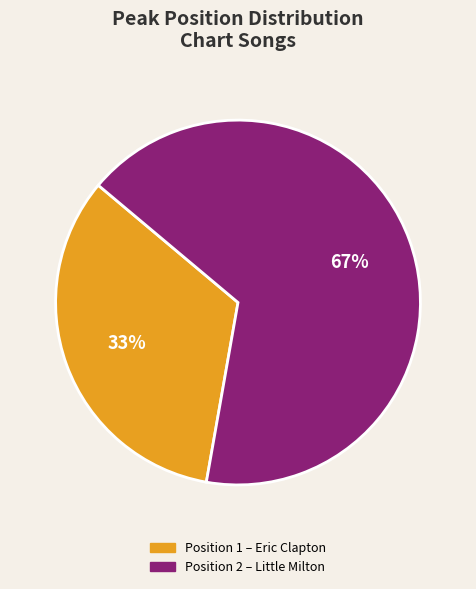

To the nearest percent, what is the average slice percentage?

50%